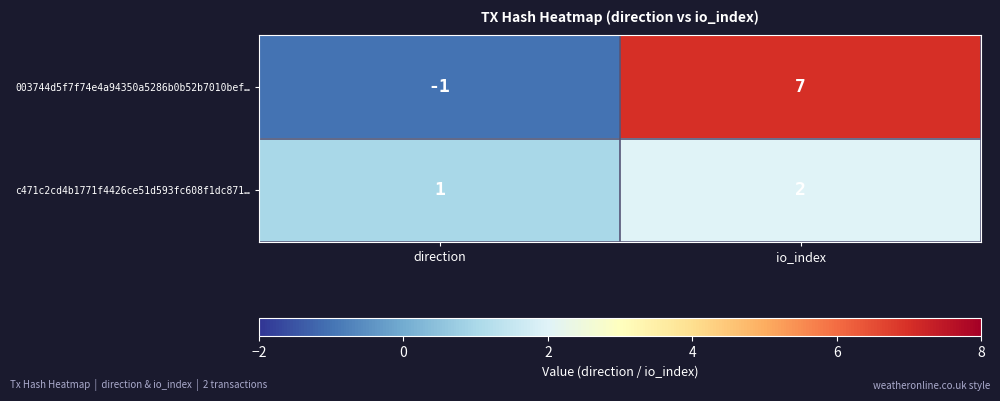

Rank the series by their average value, from highest to lowest.

003744d5f7f74e4a94350a5286b0b52b7010bef…, c471c2cd4b1771f4426ce51d593fc608f1dc871…